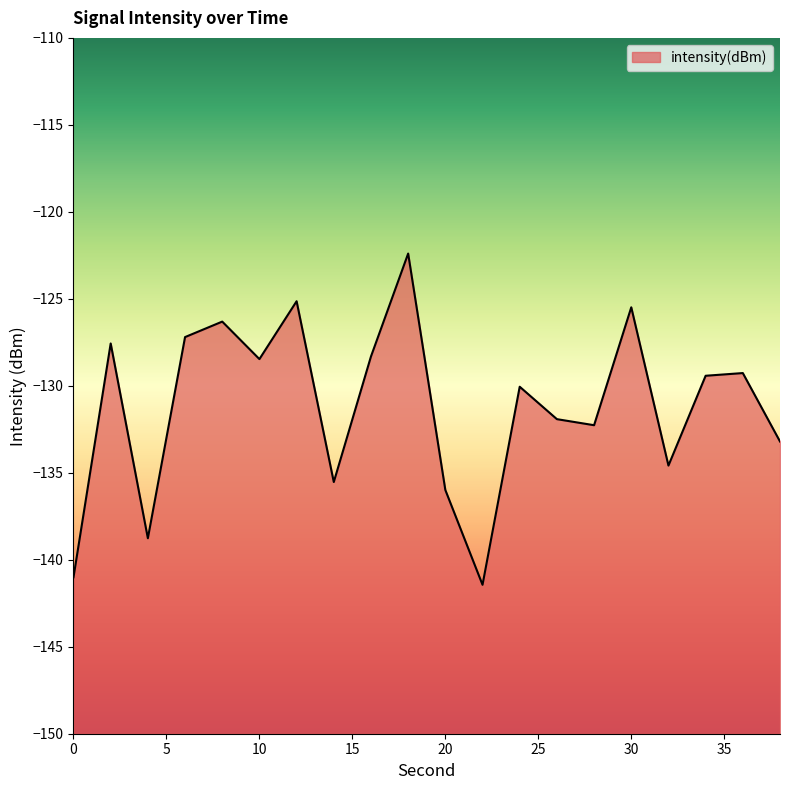

How many interior local peaks (higher than both neighbors) does the data have?

7